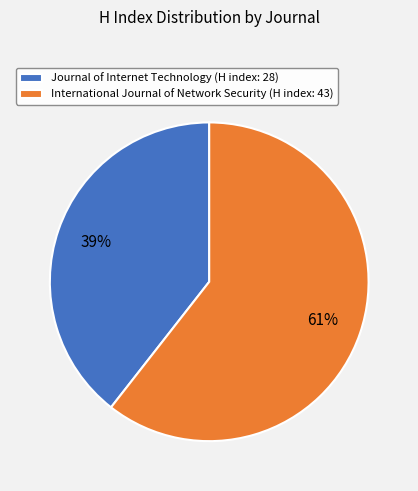

Do Journal of Internet Technology (H index: 28) and International Journal of Network Security (H index: 43) together represent more than half of the pie?

Yes